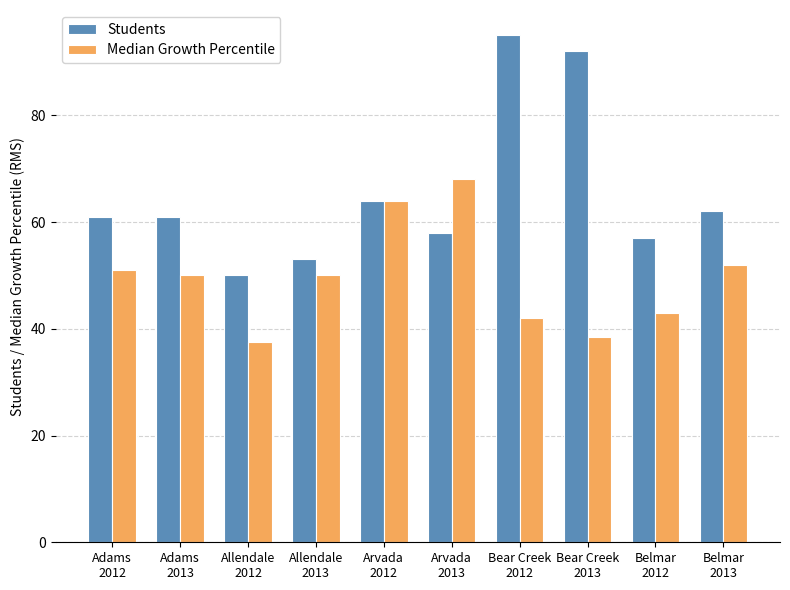

The value of Median Growth Percentile at Arvada
2013 is 20.4. True or false?

False